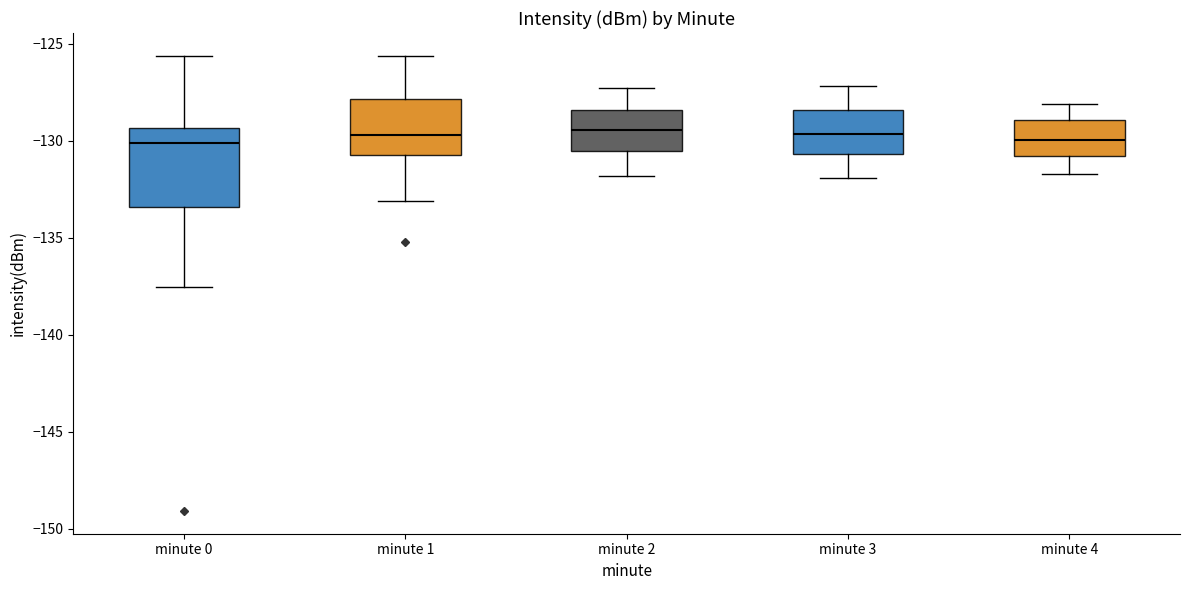

Reading left to right, read every box against the y-axis: the position of its median line, the range the box covers, and the ends of its whiskers. The values are not printed on the chart, so give them approximately, as read against the axis.

minute 0: median -130.0, box -133.5 to -129.5, whiskers -137.5 to -125.5
minute 1: median -129.5, box -130.5 to -128.0, whiskers -133.0 to -125.5
minute 2: median -129.5, box -130.5 to -128.5, whiskers -132.0 to -127.5
minute 3: median -129.5, box -130.5 to -128.5, whiskers -132.0 to -127.0
minute 4: median -130.0, box -131.0 to -129.0, whiskers -131.5 to -128.0